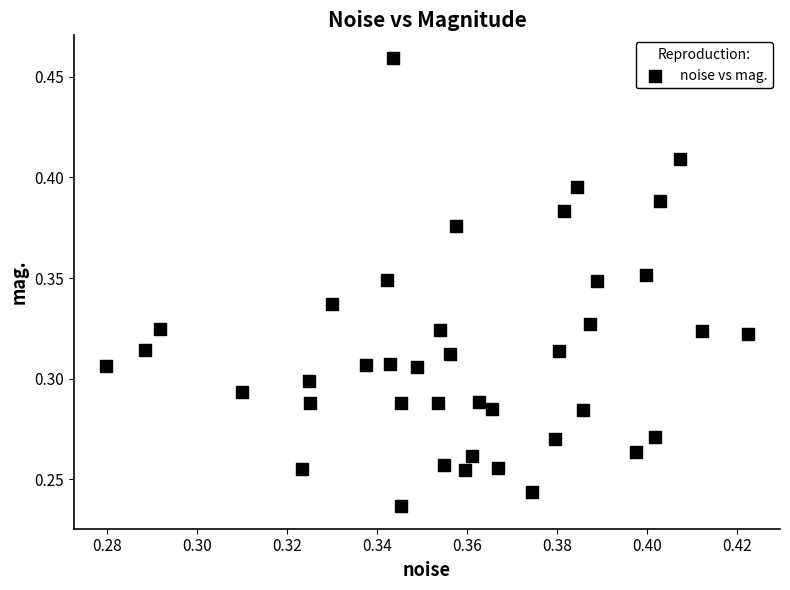

Count the number of points in this scatter plot.

40